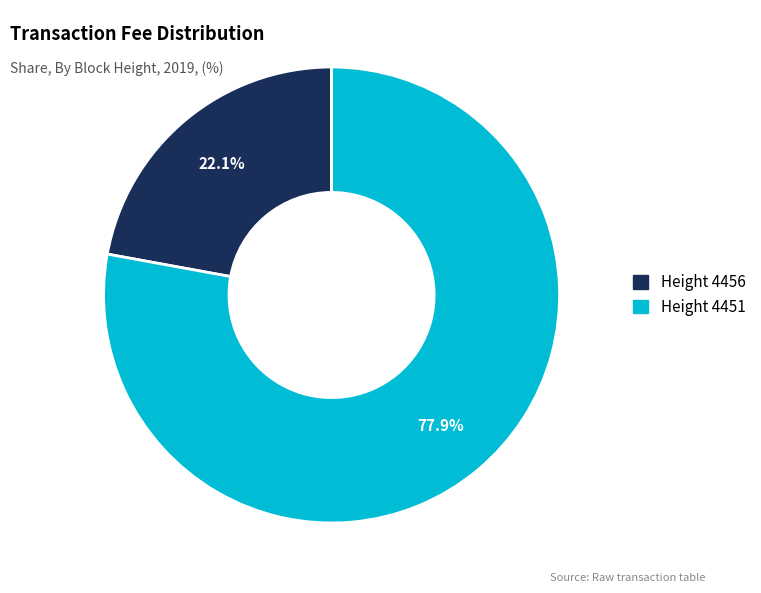

Is there a majority slice in this chart?

Yes